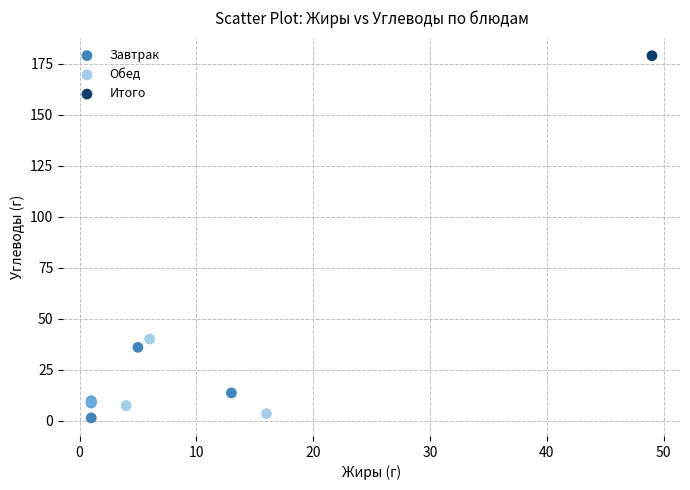

Which series reaches the minimum Y coordinate?

Завтрак